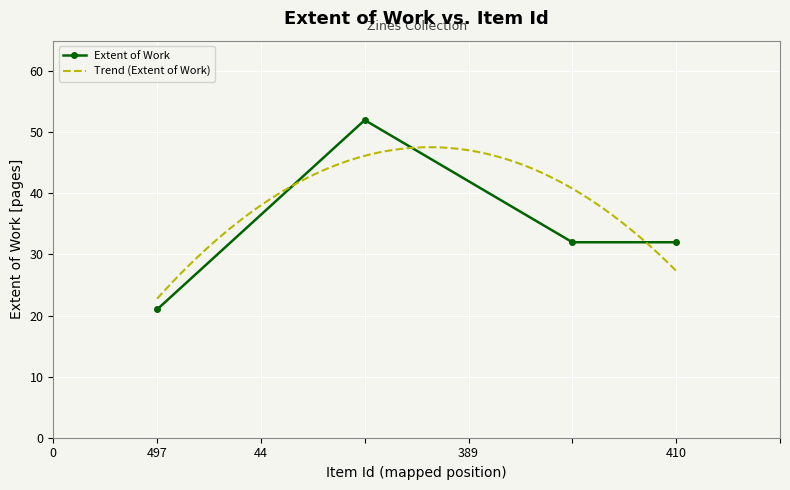

How many interior local peaks does the Extent of Work series have?

1